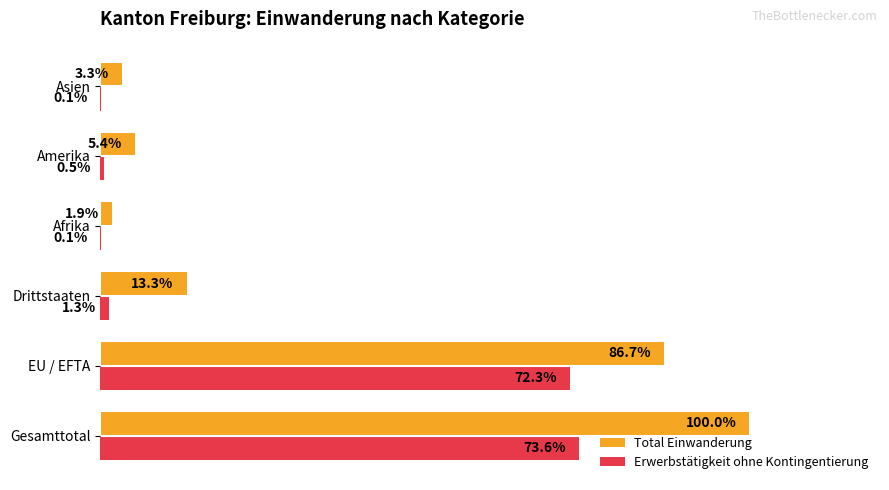

Which category has the highest value across all series?

Gesamttotal